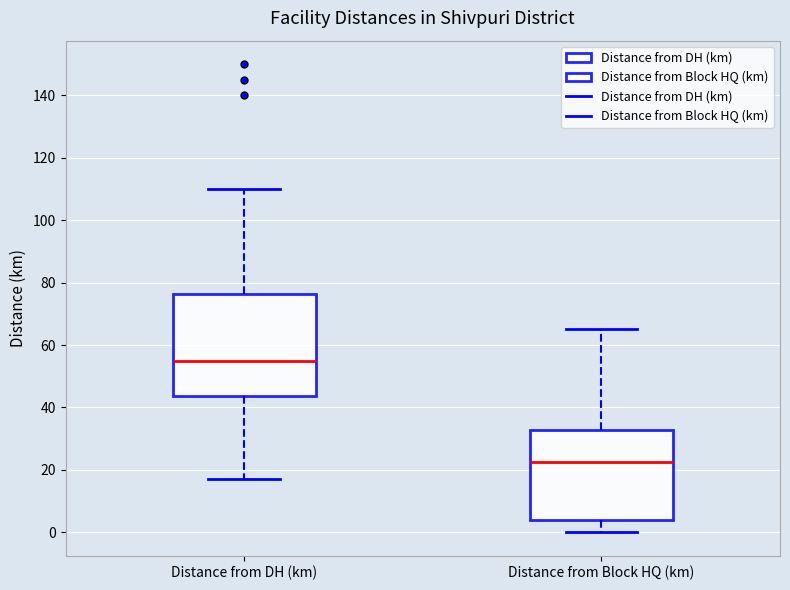

Which box has the highest median line?

Distance from DH (km)